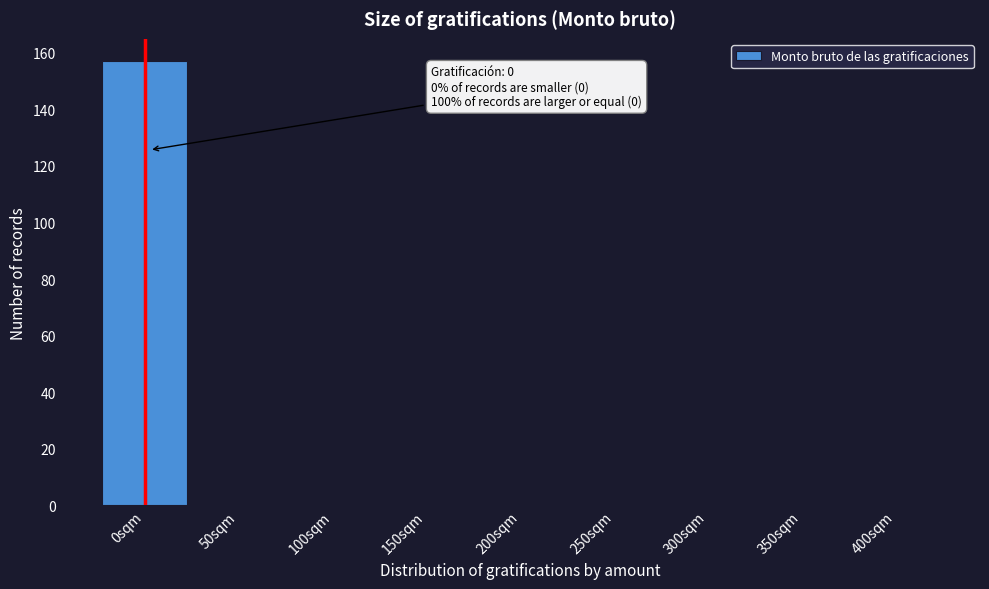

Reading left to right, extract all data points from this chart.

0sqm=157	50sqm=0	100sqm=0	150sqm=0	200sqm=0	250sqm=0	300sqm=0	350sqm=0	400sqm=0